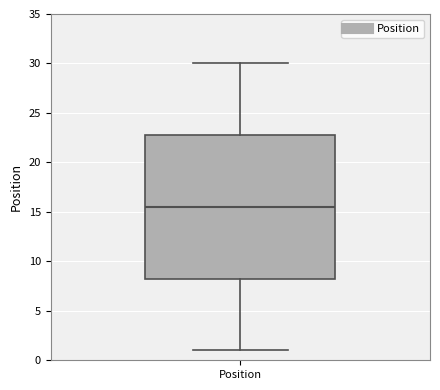

Where is the upper edge of the box for Position on the y-axis? The values are not printed on the chart, so give them approximately, as read against the axis.

23.0